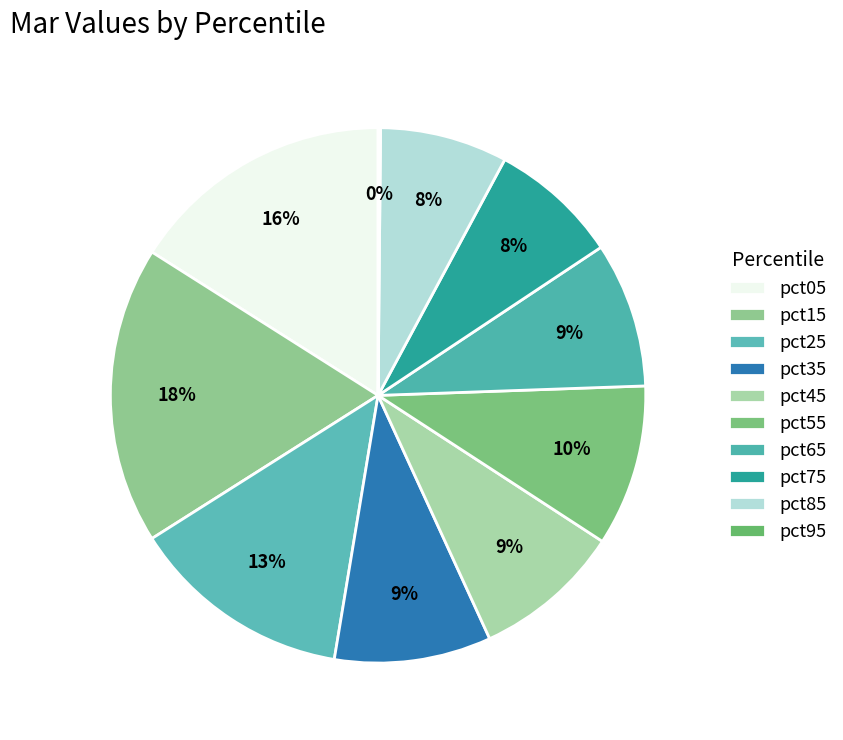

What is the change in value from pct15 to pct85?

-0.3